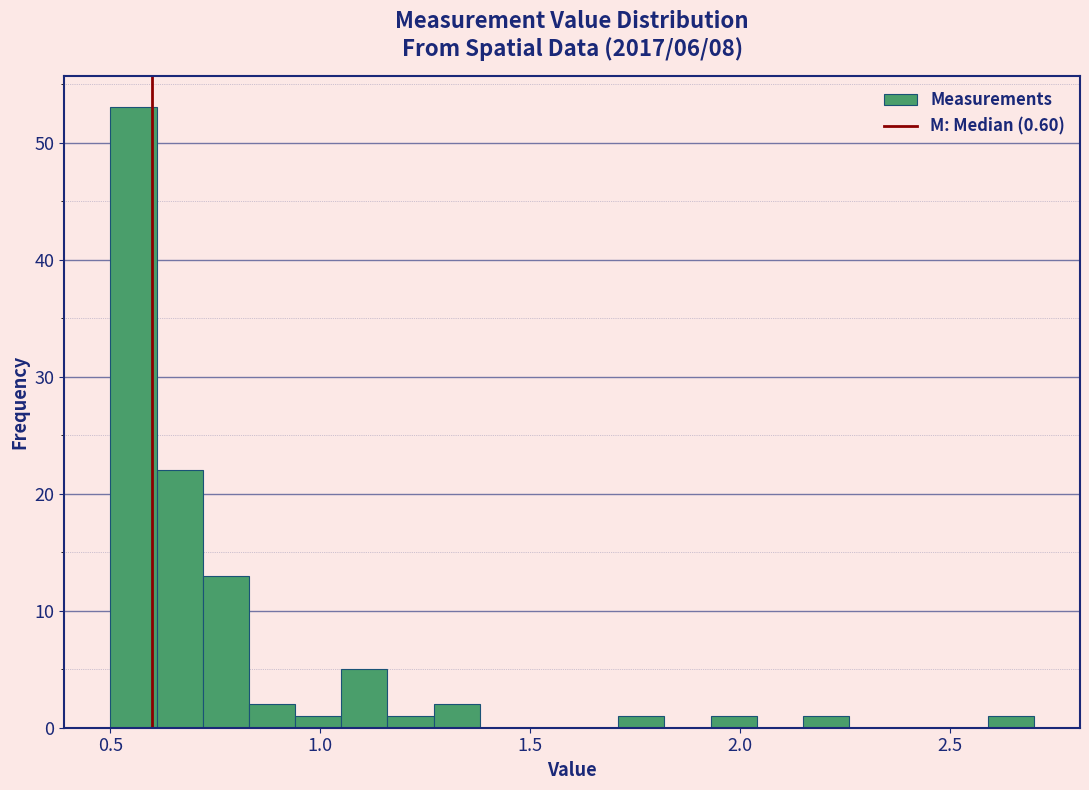

Read against the x-axis, roughly where is the centre of the tallest bar?

0.55